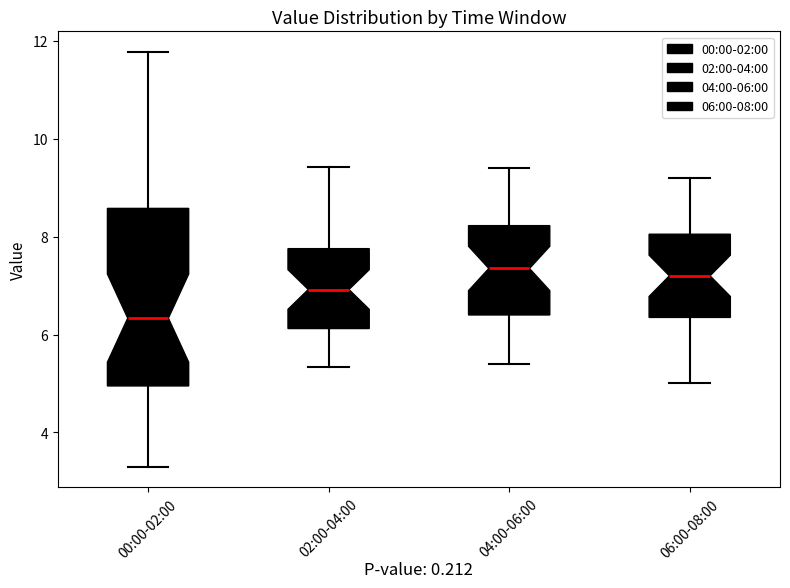

Reading left to right, transcribe this box plot: for each box, give where its median line is, the range the box spans, and where its two whiskers end, as read against the y-axis. The values are not printed on the chart, so give them approximately, as read against the axis.

00:00-02:00: median 6.4, box 5.0 to 8.6, whiskers 3.4 to 11.8
02:00-04:00: median 7.0, box 6.2 to 7.8, whiskers 5.4 to 9.4
04:00-06:00: median 7.4, box 6.4 to 8.2, whiskers 5.4 to 9.4
06:00-08:00: median 7.2, box 6.4 to 8.0, whiskers 5.0 to 9.2